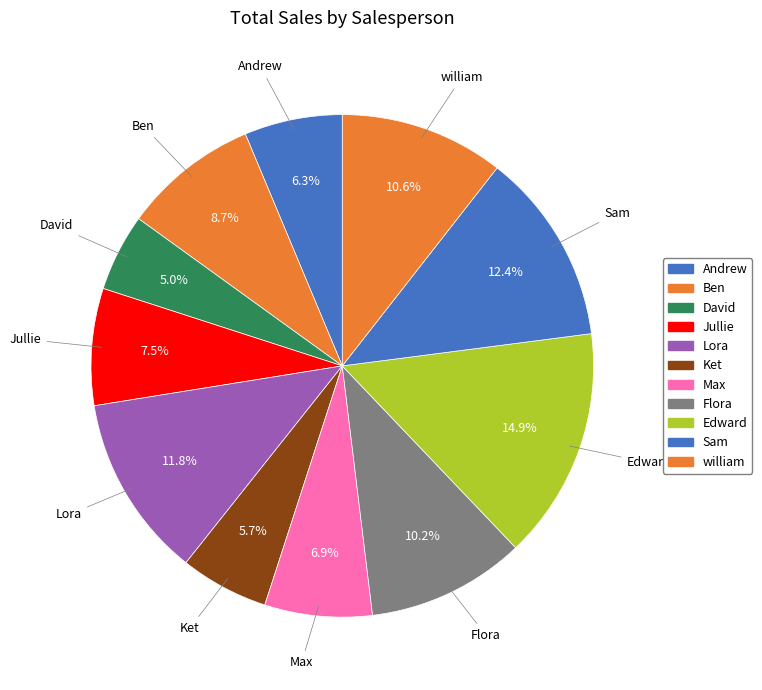

Does Ket account for over 50% of the chart?

No